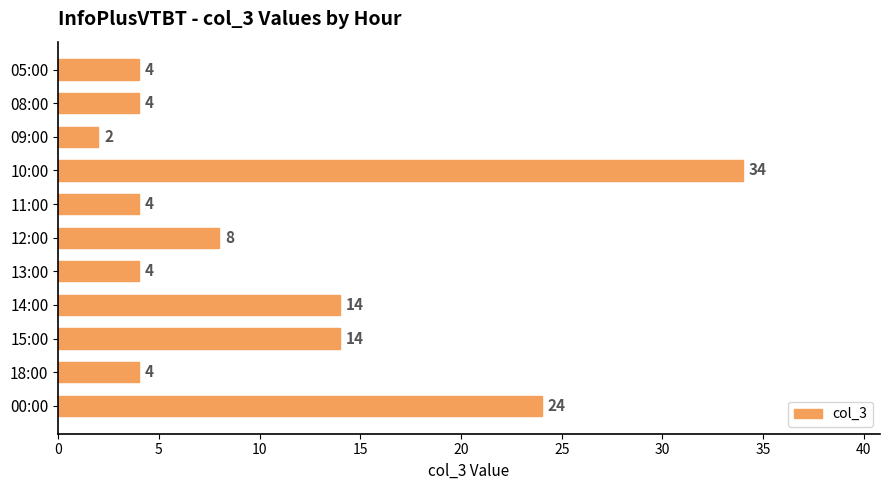

How many values are below 4?

1